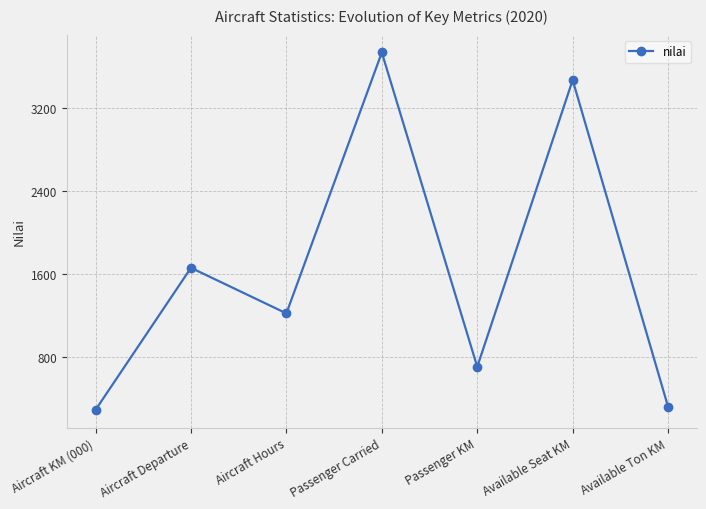

Where is the first local minimum?

Aircraft Hours